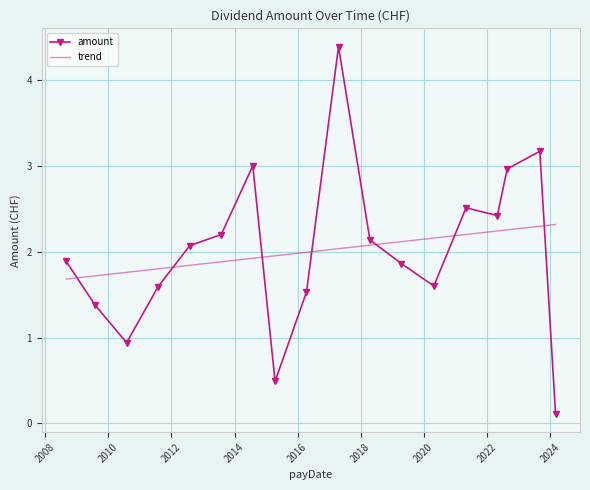

How many times do amount and trend cross each other?

7